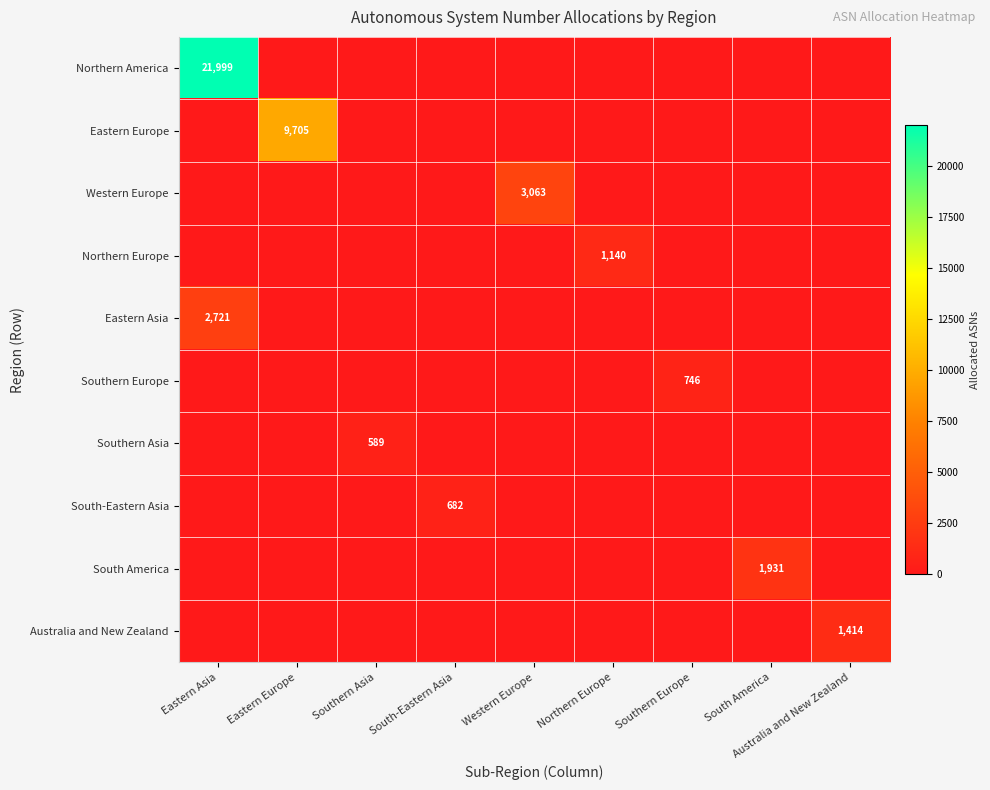

The value of Western Europe at Western Europe is 5227. True or false?

False